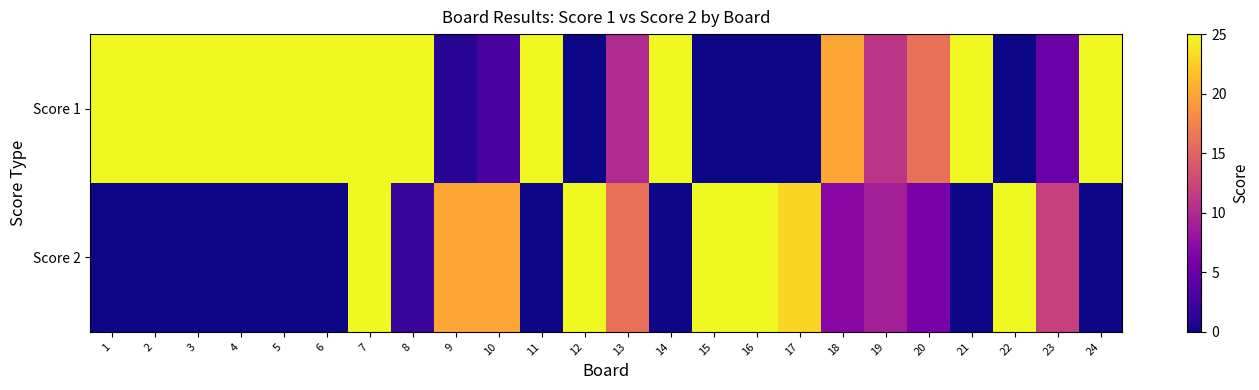

Rank the series at 10 from lowest to highest value.

Score 1, Score 2